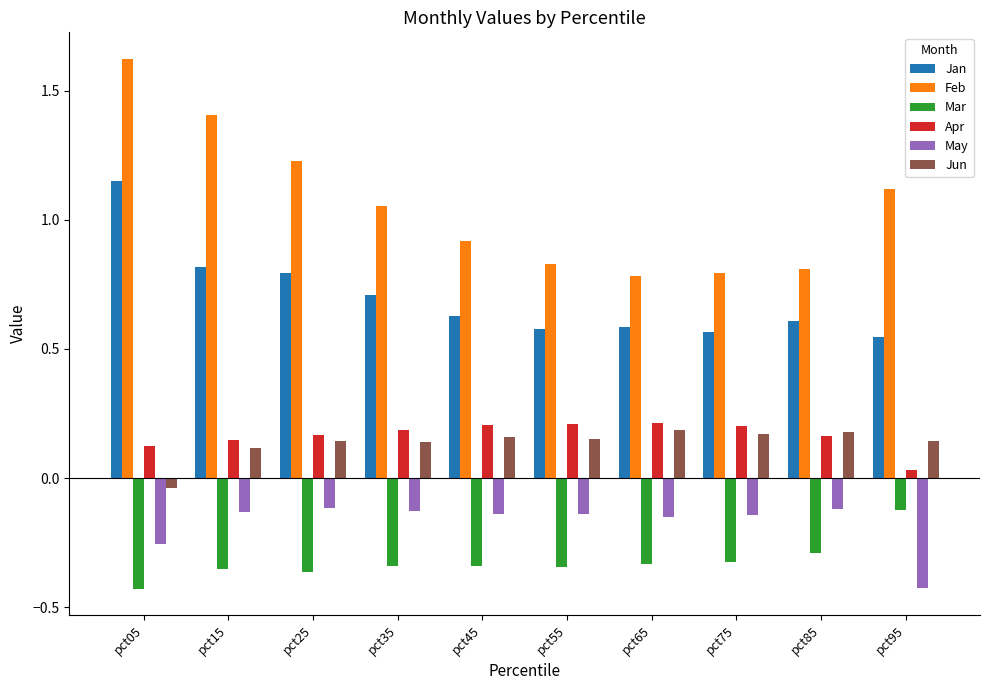

What is the sum of all Jan values?

7.0